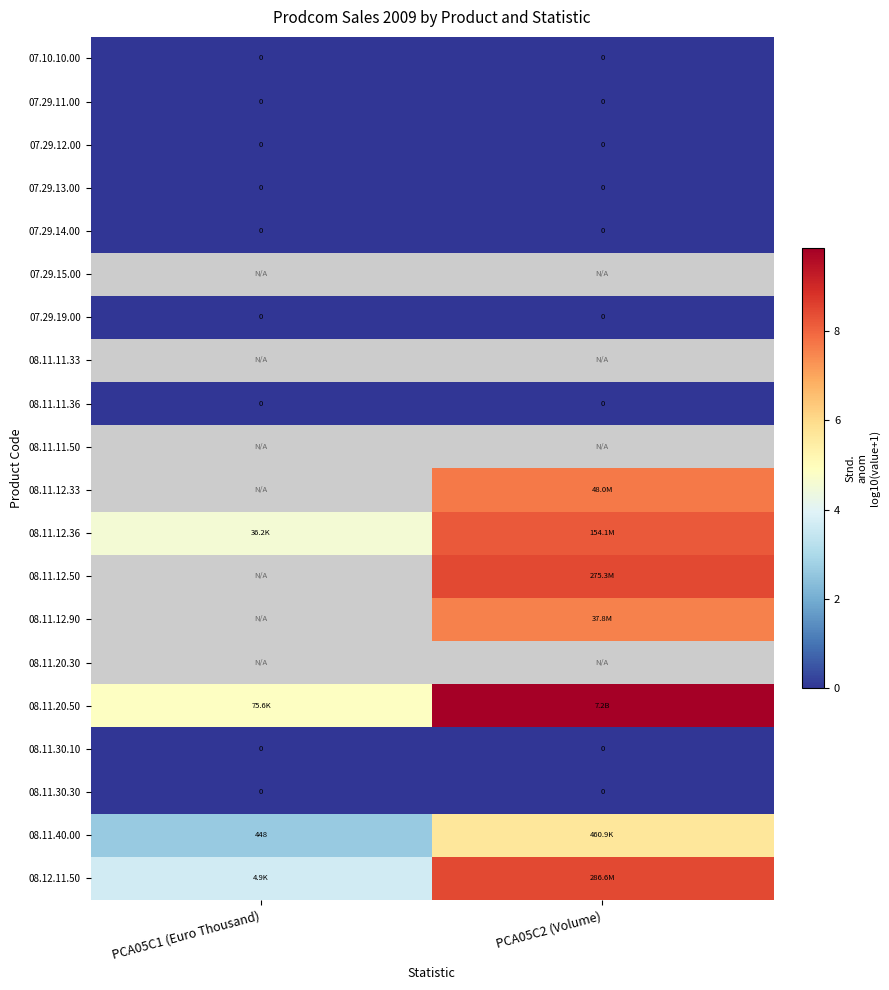

List the labels in order of 07.29.13.00 value, smallest first.

PCA05C1 (Euro Thousand), PCA05C2 (Volume)